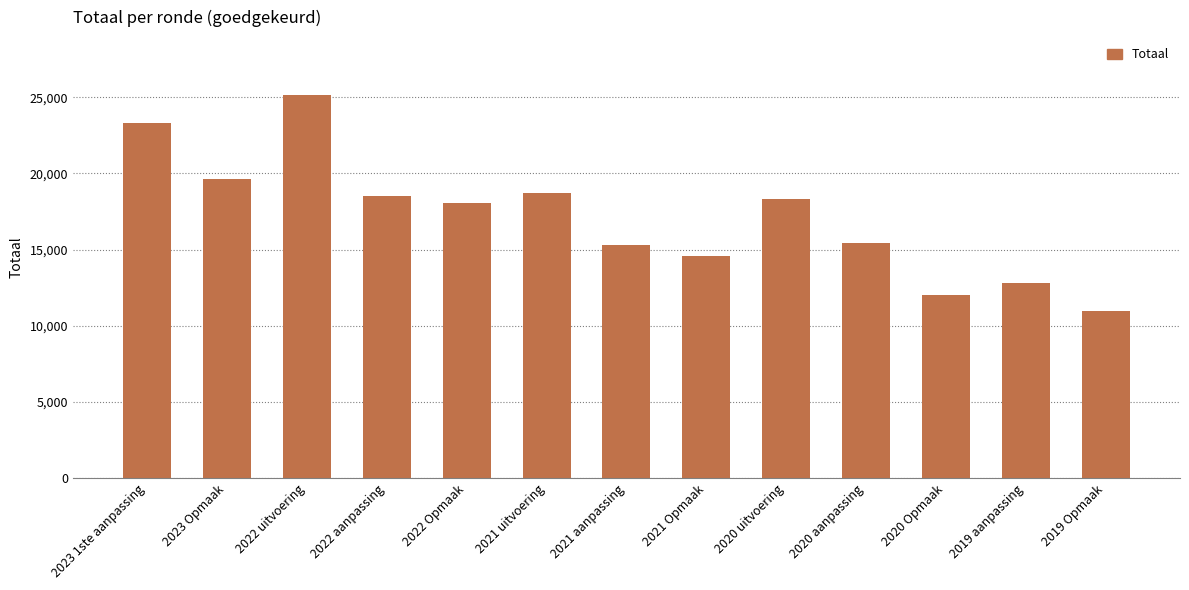

Read the value at 2019 aanpassing, to the nearest 100.

12800